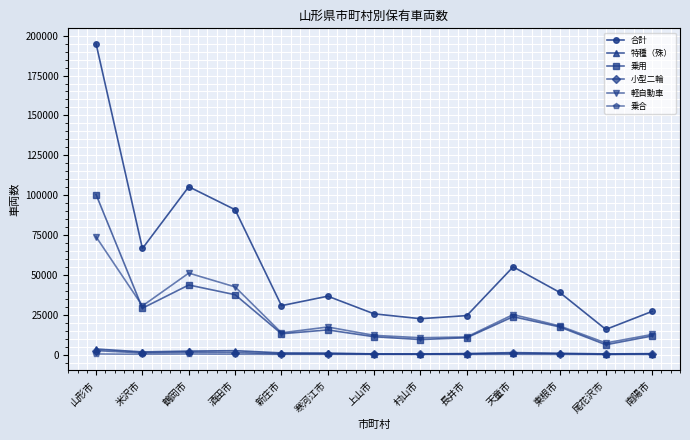

Which label corresponds to the largest value in the chart?

山形市